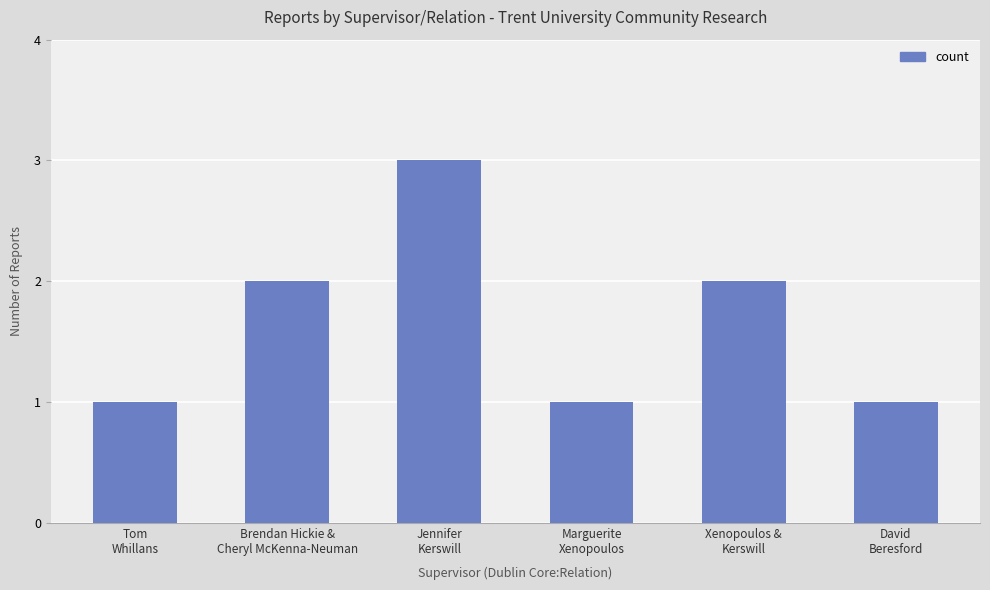

What is the maximum value shown in the chart?

3